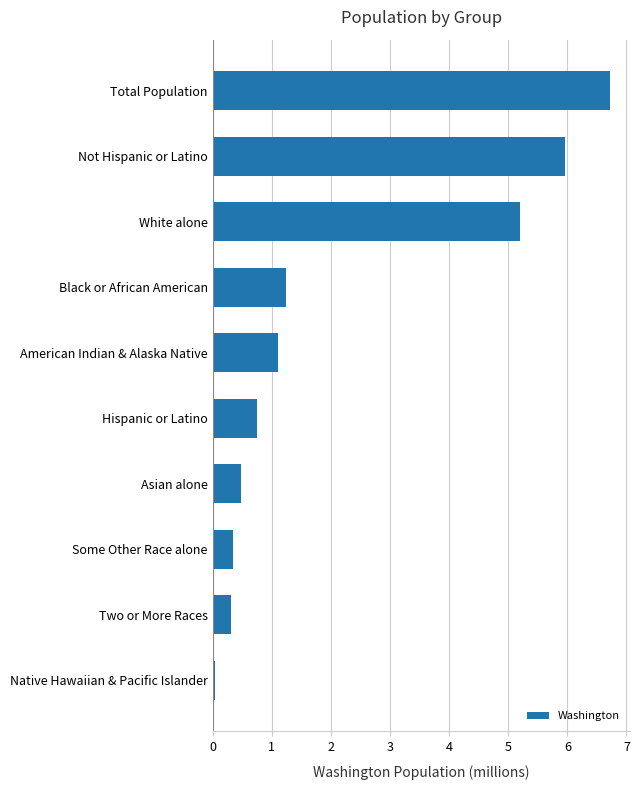

Which category has the highest value across all series?

Total Population